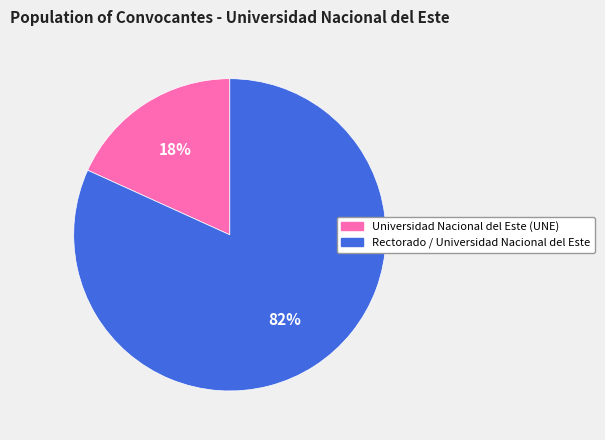

Combined, do Universidad Nacional del Este (UNE) and Rectorado / Universidad Nacional del Este account for over 50%?

Yes